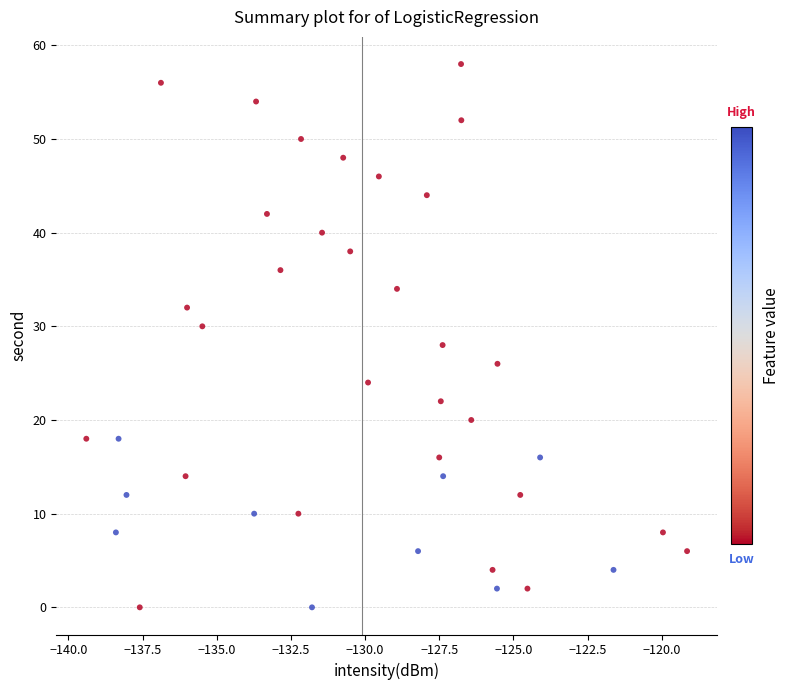

What is the range of Y values (max minus min)?

58